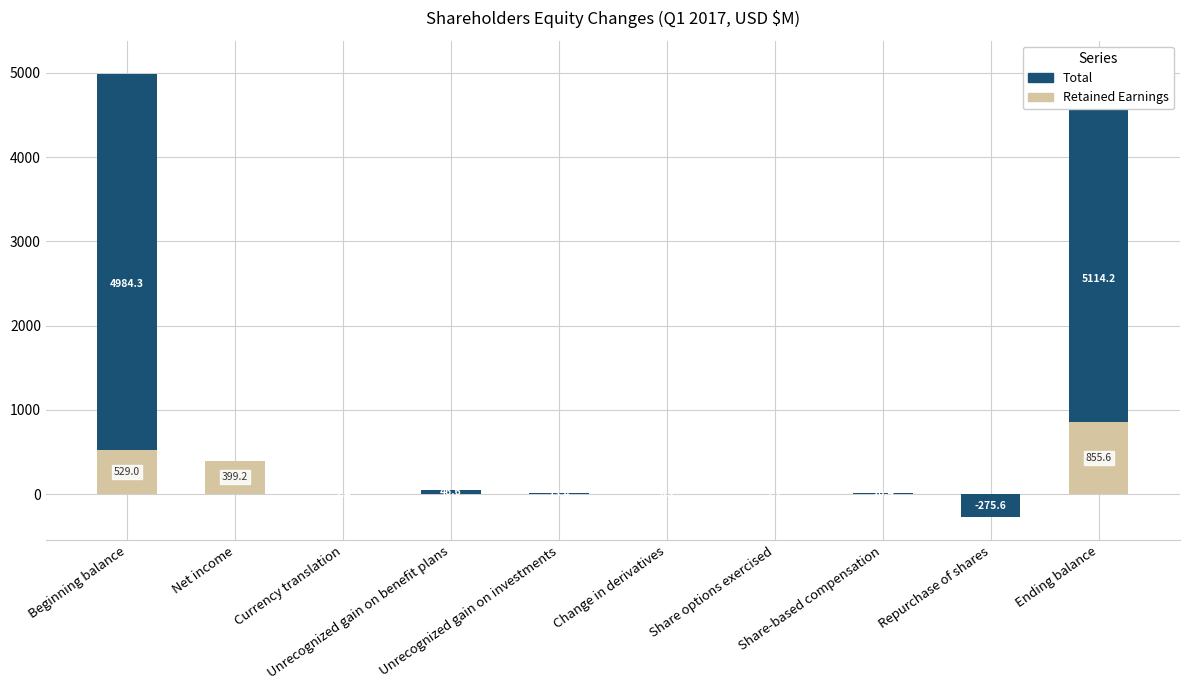

Are the bars horizontal?

No